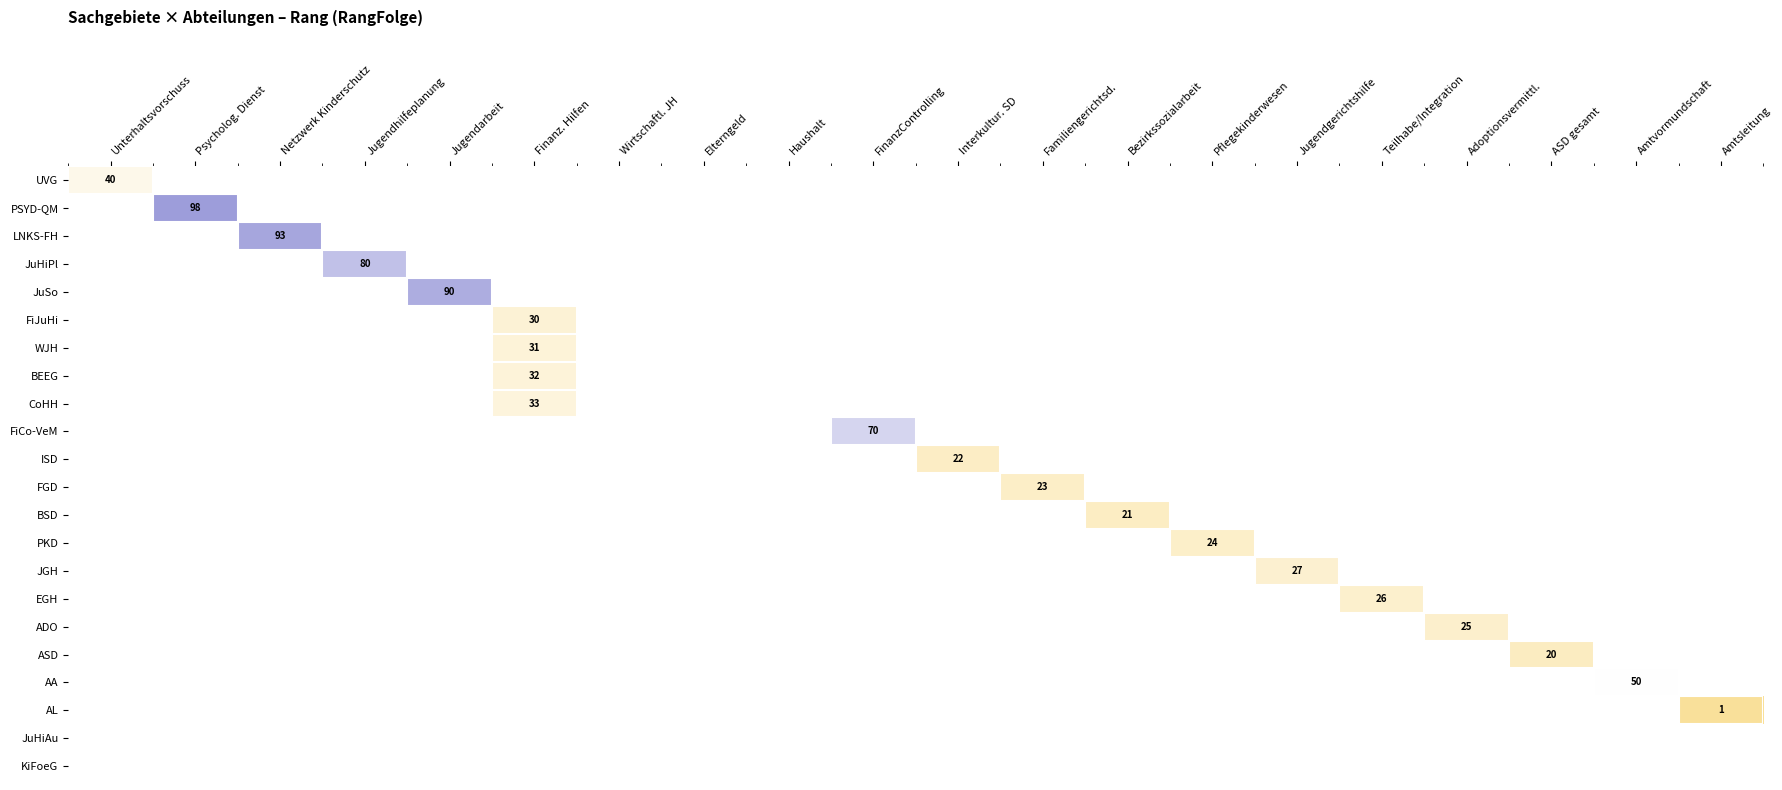

What is the smallest value displayed?

1.0